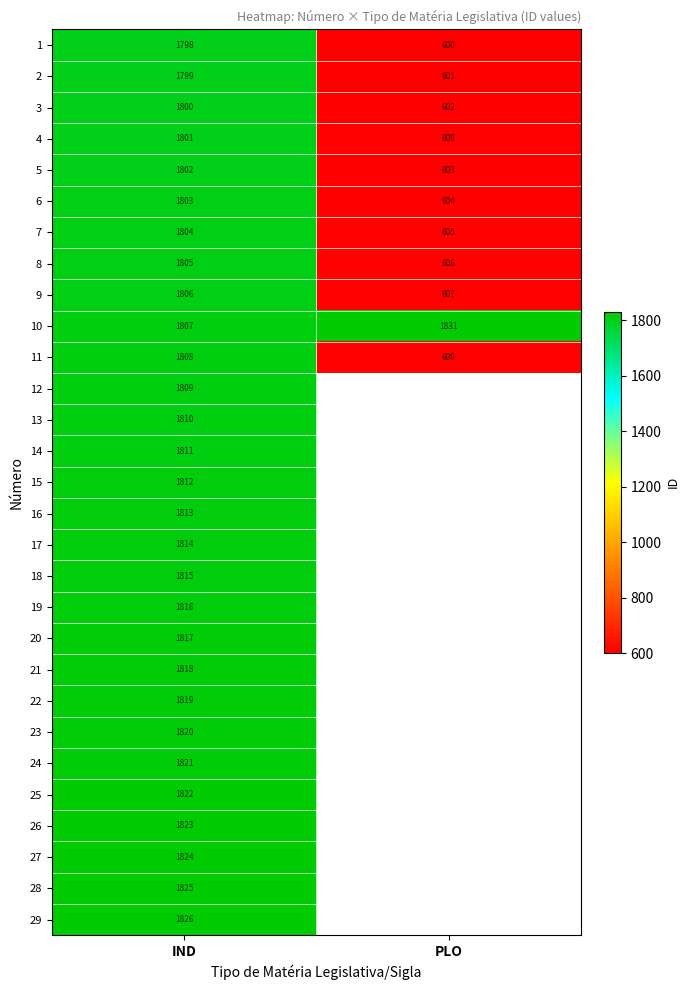

Is the value of 10 at PLO greater than the value of 13 at IND?

Yes